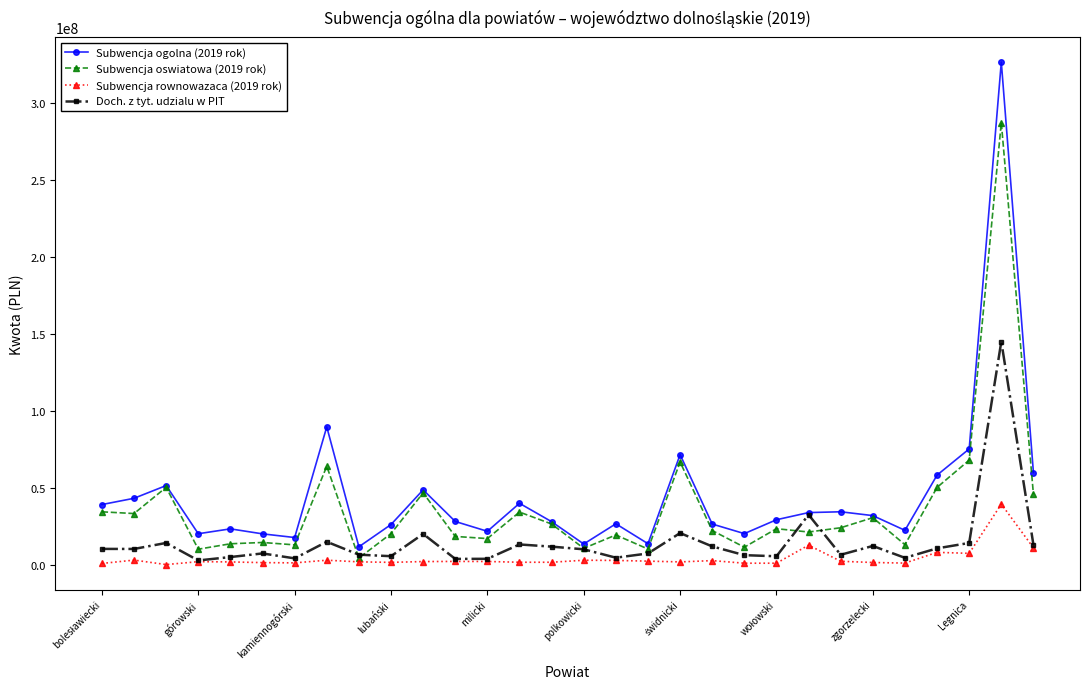

True or false: Subwencja rownowazaca (2019 rok) and Subwencja ogolna (2019 rok) intersect in this chart.

False